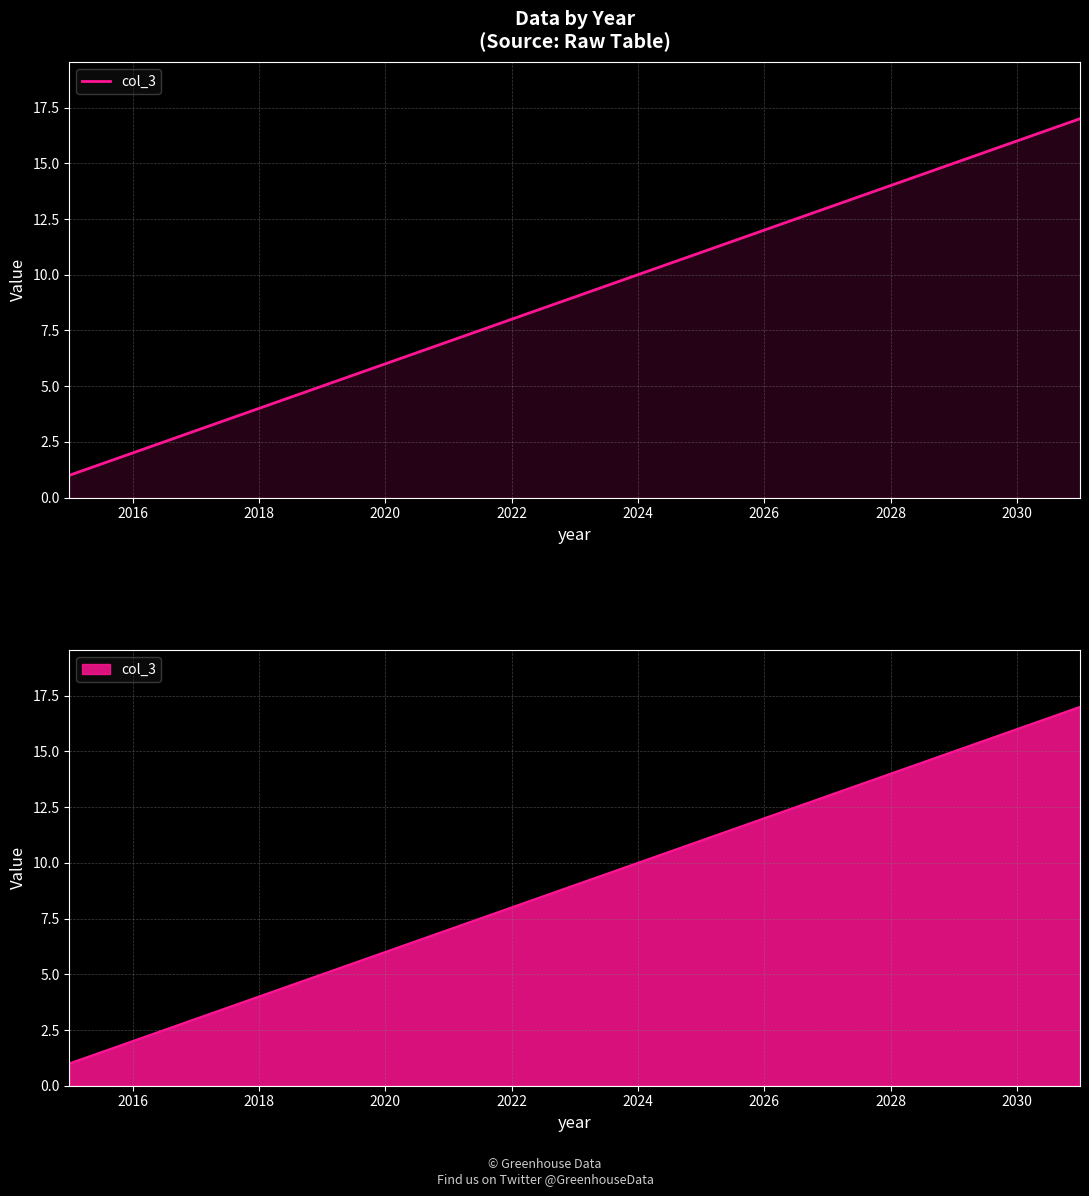

What is the value of the 3rd point from the left?

3